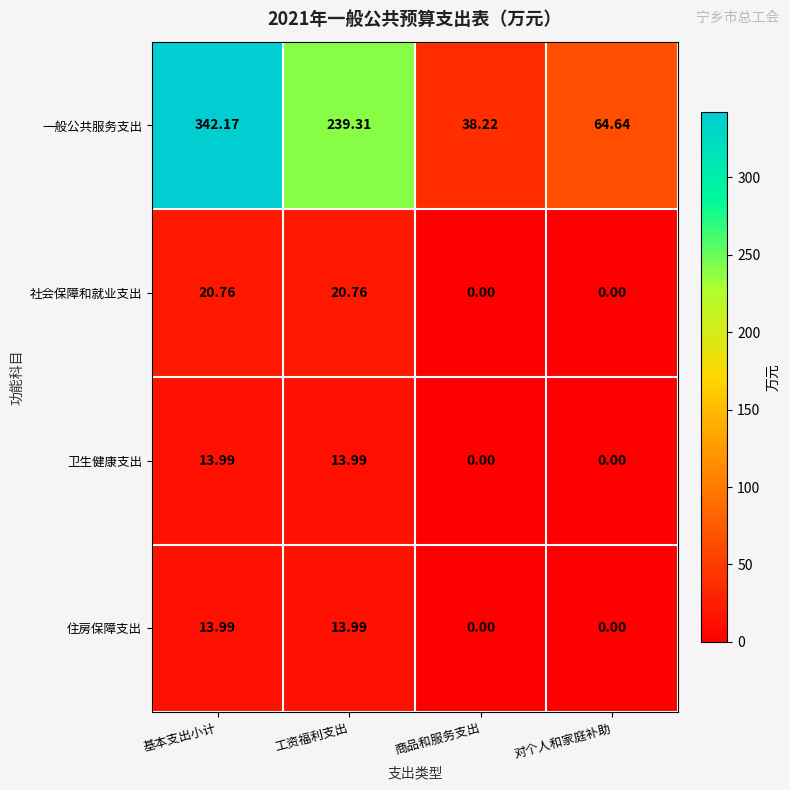

Which series has the largest total across all categories?

一般公共服务支出